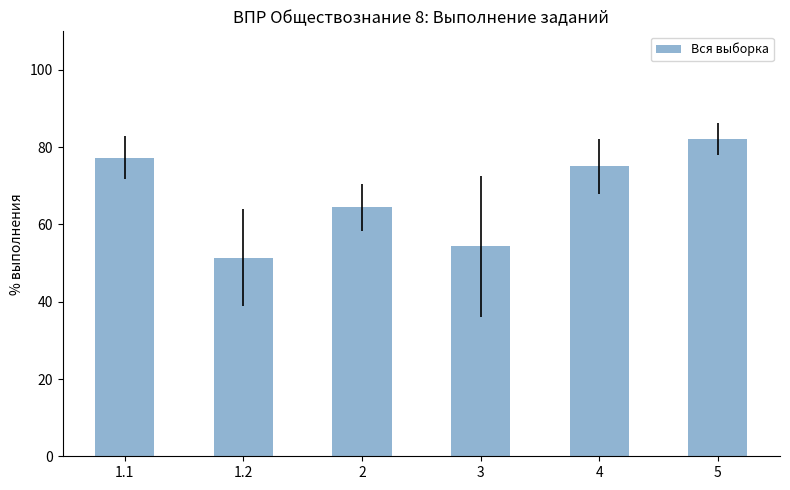

Where is the data nearest to the value 66?

2